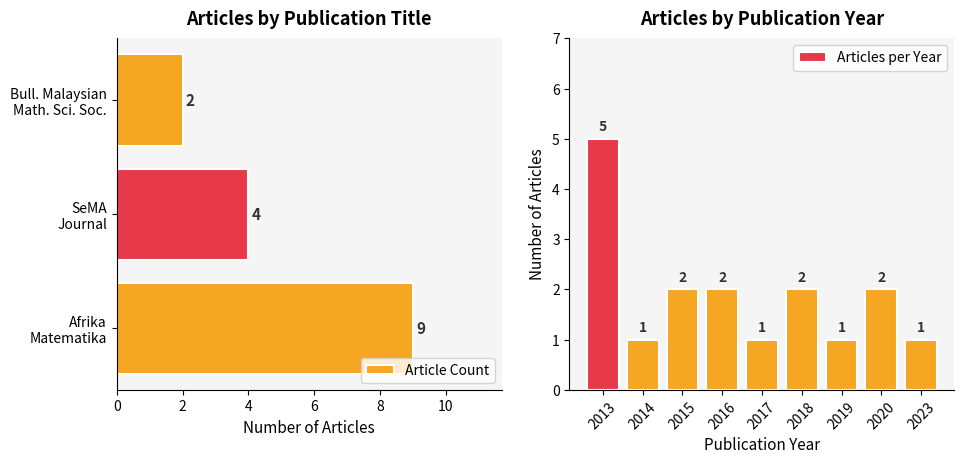

What is the ratio of the value at SeMA Journal to the value at Bulletin of the Malaysian Mathematical Sciences Society?

2.0